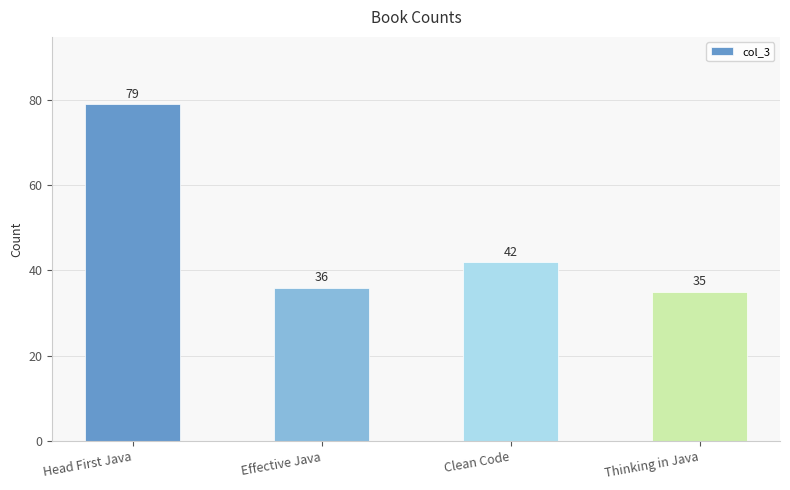

What is the change in value from Effective Java to Thinking in Java?

-1